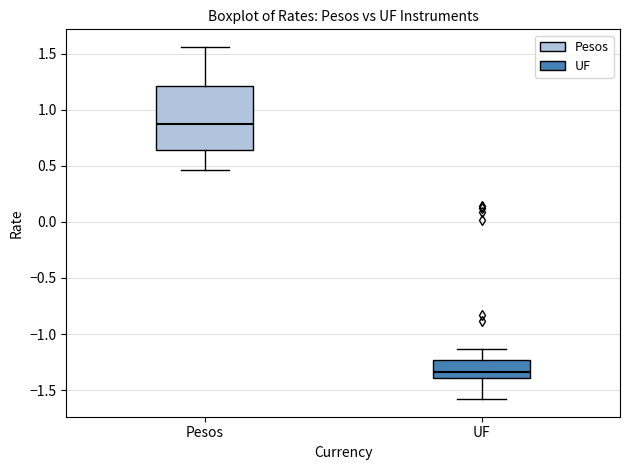

Where is the upper edge of the box for Pesos on the y-axis? The values are not printed on the chart, so give them approximately, as read against the axis.

1.20